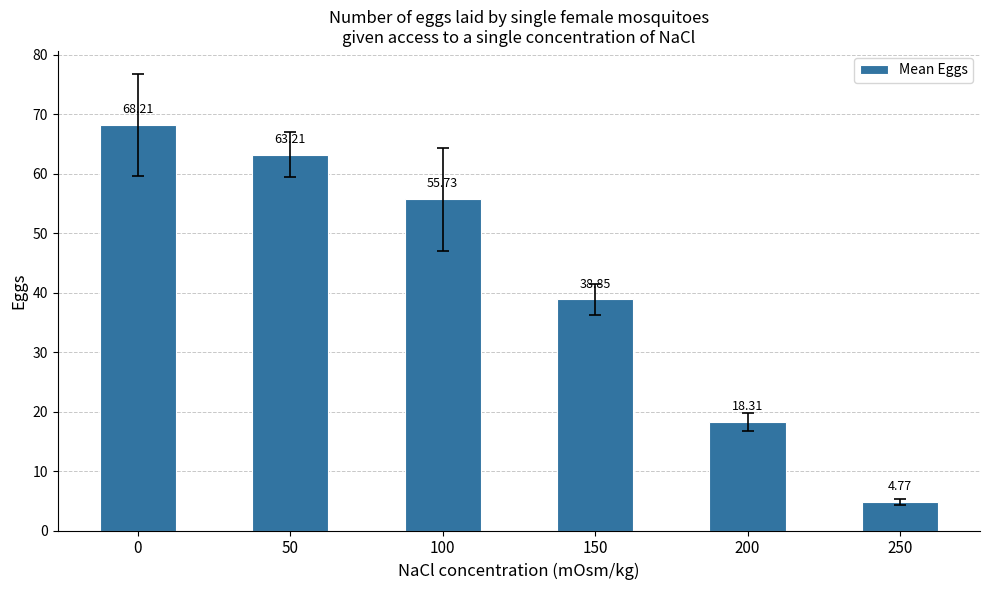

List the labels in order of value, smallest first.

250, 200, 150, 100, 50, 0